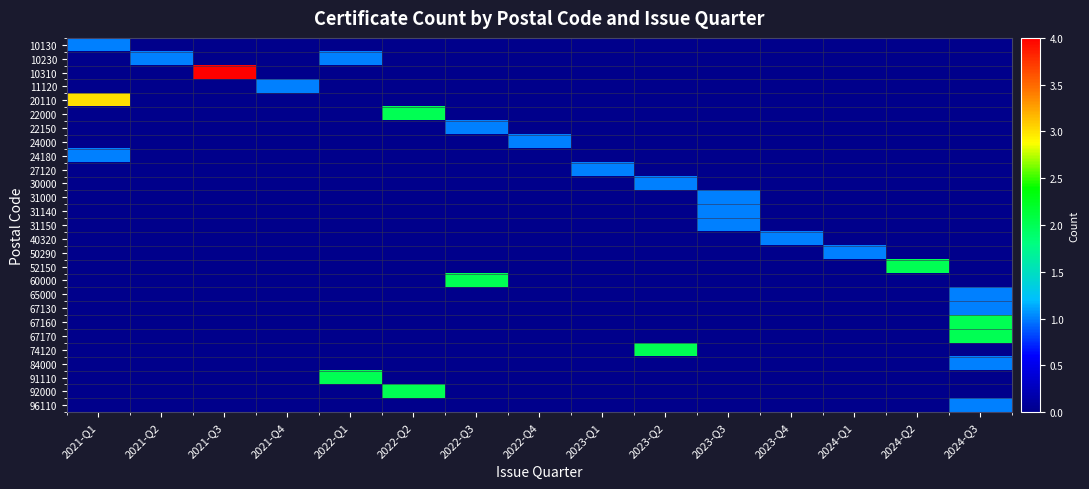

Reading left to right, extract all data points from this chart.

10130: 2021-Q1=1	2021-Q2=0	2021-Q3=0	2021-Q4=0	2022-Q1=0	2022-Q2=0	2022-Q3=0	2022-Q4=0	2023-Q1=0	2023-Q2=0	2023-Q3=0	2023-Q4=0	2024-Q1=0	2024-Q2=0	2024-Q3=0
10230: 2021-Q1=0	2021-Q2=1	2021-Q3=0	2021-Q4=0	2022-Q1=1	2022-Q2=0	2022-Q3=0	2022-Q4=0	2023-Q1=0	2023-Q2=0	2023-Q3=0	2023-Q4=0	2024-Q1=0	2024-Q2=0	2024-Q3=0
10310: 2021-Q1=0	2021-Q2=0	2021-Q3=4	2021-Q4=0	2022-Q1=0	2022-Q2=0	2022-Q3=0	2022-Q4=0	2023-Q1=0	2023-Q2=0	2023-Q3=0	2023-Q4=0	2024-Q1=0	2024-Q2=0	2024-Q3=0
11120: 2021-Q1=0	2021-Q2=0	2021-Q3=0	2021-Q4=1	2022-Q1=0	2022-Q2=0	2022-Q3=0	2022-Q4=0	2023-Q1=0	2023-Q2=0	2023-Q3=0	2023-Q4=0	2024-Q1=0	2024-Q2=0	2024-Q3=0
20110: 2021-Q1=3	2021-Q2=0	2021-Q3=0	2021-Q4=0	2022-Q1=0	2022-Q2=0	2022-Q3=0	2022-Q4=0	2023-Q1=0	2023-Q2=0	2023-Q3=0	2023-Q4=0	2024-Q1=0	2024-Q2=0	2024-Q3=0
22000: 2021-Q1=0	2021-Q2=0	2021-Q3=0	2021-Q4=0	2022-Q1=0	2022-Q2=2	2022-Q3=0	2022-Q4=0	2023-Q1=0	2023-Q2=0	2023-Q3=0	2023-Q4=0	2024-Q1=0	2024-Q2=0	2024-Q3=0
22150: 2021-Q1=0	2021-Q2=0	2021-Q3=0	2021-Q4=0	2022-Q1=0	2022-Q2=0	2022-Q3=1	2022-Q4=0	2023-Q1=0	2023-Q2=0	2023-Q3=0	2023-Q4=0	2024-Q1=0	2024-Q2=0	2024-Q3=0
24000: 2021-Q1=0	2021-Q2=0	2021-Q3=0	2021-Q4=0	2022-Q1=0	2022-Q2=0	2022-Q3=0	2022-Q4=1	2023-Q1=0	2023-Q2=0	2023-Q3=0	2023-Q4=0	2024-Q1=0	2024-Q2=0	2024-Q3=0
24180: 2021-Q1=1	2021-Q2=0	2021-Q3=0	2021-Q4=0	2022-Q1=0	2022-Q2=0	2022-Q3=0	2022-Q4=0	2023-Q1=0	2023-Q2=0	2023-Q3=0	2023-Q4=0	2024-Q1=0	2024-Q2=0	2024-Q3=0
27120: 2021-Q1=0	2021-Q2=0	2021-Q3=0	2021-Q4=0	2022-Q1=0	2022-Q2=0	2022-Q3=0	2022-Q4=0	2023-Q1=1	2023-Q2=0	2023-Q3=0	2023-Q4=0	2024-Q1=0	2024-Q2=0	2024-Q3=0
30000: 2021-Q1=0	2021-Q2=0	2021-Q3=0	2021-Q4=0	2022-Q1=0	2022-Q2=0	2022-Q3=0	2022-Q4=0	2023-Q1=0	2023-Q2=1	2023-Q3=0	2023-Q4=0	2024-Q1=0	2024-Q2=0	2024-Q3=0
31000: 2021-Q1=0	2021-Q2=0	2021-Q3=0	2021-Q4=0	2022-Q1=0	2022-Q2=0	2022-Q3=0	2022-Q4=0	2023-Q1=0	2023-Q2=0	2023-Q3=1	2023-Q4=0	2024-Q1=0	2024-Q2=0	2024-Q3=0
31140: 2021-Q1=0	2021-Q2=0	2021-Q3=0	2021-Q4=0	2022-Q1=0	2022-Q2=0	2022-Q3=0	2022-Q4=0	2023-Q1=0	2023-Q2=0	2023-Q3=1	2023-Q4=0	2024-Q1=0	2024-Q2=0	2024-Q3=0
31150: 2021-Q1=0	2021-Q2=0	2021-Q3=0	2021-Q4=0	2022-Q1=0	2022-Q2=0	2022-Q3=0	2022-Q4=0	2023-Q1=0	2023-Q2=0	2023-Q3=1	2023-Q4=0	2024-Q1=0	2024-Q2=0	2024-Q3=0
40320: 2021-Q1=0	2021-Q2=0	2021-Q3=0	2021-Q4=0	2022-Q1=0	2022-Q2=0	2022-Q3=0	2022-Q4=0	2023-Q1=0	2023-Q2=0	2023-Q3=0	2023-Q4=1	2024-Q1=0	2024-Q2=0	2024-Q3=0
50290: 2021-Q1=0	2021-Q2=0	2021-Q3=0	2021-Q4=0	2022-Q1=0	2022-Q2=0	2022-Q3=0	2022-Q4=0	2023-Q1=0	2023-Q2=0	2023-Q3=0	2023-Q4=0	2024-Q1=1	2024-Q2=0	2024-Q3=0
52150: 2021-Q1=0	2021-Q2=0	2021-Q3=0	2021-Q4=0	2022-Q1=0	2022-Q2=0	2022-Q3=0	2022-Q4=0	2023-Q1=0	2023-Q2=0	2023-Q3=0	2023-Q4=0	2024-Q1=0	2024-Q2=2	2024-Q3=0
60000: 2021-Q1=0	2021-Q2=0	2021-Q3=0	2021-Q4=0	2022-Q1=0	2022-Q2=0	2022-Q3=2	2022-Q4=0	2023-Q1=0	2023-Q2=0	2023-Q3=0	2023-Q4=0	2024-Q1=0	2024-Q2=0	2024-Q3=0
65000: 2021-Q1=0	2021-Q2=0	2021-Q3=0	2021-Q4=0	2022-Q1=0	2022-Q2=0	2022-Q3=0	2022-Q4=0	2023-Q1=0	2023-Q2=0	2023-Q3=0	2023-Q4=0	2024-Q1=0	2024-Q2=0	2024-Q3=1
67130: 2021-Q1=0	2021-Q2=0	2021-Q3=0	2021-Q4=0	2022-Q1=0	2022-Q2=0	2022-Q3=0	2022-Q4=0	2023-Q1=0	2023-Q2=0	2023-Q3=0	2023-Q4=0	2024-Q1=0	2024-Q2=0	2024-Q3=1
67160: 2021-Q1=0	2021-Q2=0	2021-Q3=0	2021-Q4=0	2022-Q1=0	2022-Q2=0	2022-Q3=0	2022-Q4=0	2023-Q1=0	2023-Q2=0	2023-Q3=0	2023-Q4=0	2024-Q1=0	2024-Q2=0	2024-Q3=2
67170: 2021-Q1=0	2021-Q2=0	2021-Q3=0	2021-Q4=0	2022-Q1=0	2022-Q2=0	2022-Q3=0	2022-Q4=0	2023-Q1=0	2023-Q2=0	2023-Q3=0	2023-Q4=0	2024-Q1=0	2024-Q2=0	2024-Q3=2
74120: 2021-Q1=0	2021-Q2=0	2021-Q3=0	2021-Q4=0	2022-Q1=0	2022-Q2=0	2022-Q3=0	2022-Q4=0	2023-Q1=0	2023-Q2=2	2023-Q3=0	2023-Q4=0	2024-Q1=0	2024-Q2=0	2024-Q3=0
84000: 2021-Q1=0	2021-Q2=0	2021-Q3=0	2021-Q4=0	2022-Q1=0	2022-Q2=0	2022-Q3=0	2022-Q4=0	2023-Q1=0	2023-Q2=0	2023-Q3=0	2023-Q4=0	2024-Q1=0	2024-Q2=0	2024-Q3=1
91110: 2021-Q1=0	2021-Q2=0	2021-Q3=0	2021-Q4=0	2022-Q1=2	2022-Q2=0	2022-Q3=0	2022-Q4=0	2023-Q1=0	2023-Q2=0	2023-Q3=0	2023-Q4=0	2024-Q1=0	2024-Q2=0	2024-Q3=0
92000: 2021-Q1=0	2021-Q2=0	2021-Q3=0	2021-Q4=0	2022-Q1=0	2022-Q2=2	2022-Q3=0	2022-Q4=0	2023-Q1=0	2023-Q2=0	2023-Q3=0	2023-Q4=0	2024-Q1=0	2024-Q2=0	2024-Q3=0
96110: 2021-Q1=0	2021-Q2=0	2021-Q3=0	2021-Q4=0	2022-Q1=0	2022-Q2=0	2022-Q3=0	2022-Q4=0	2023-Q1=0	2023-Q2=0	2023-Q3=0	2023-Q4=0	2024-Q1=0	2024-Q2=0	2024-Q3=1